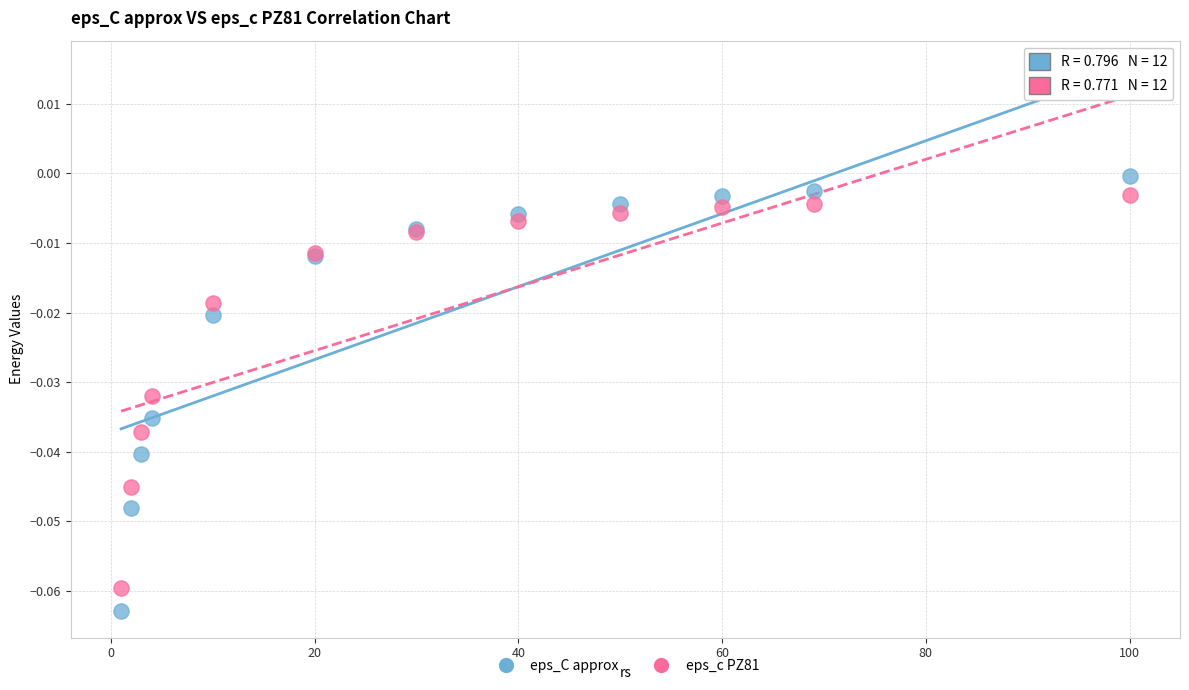

Which series has the largest Y range (max minus min)?

eps_C approx